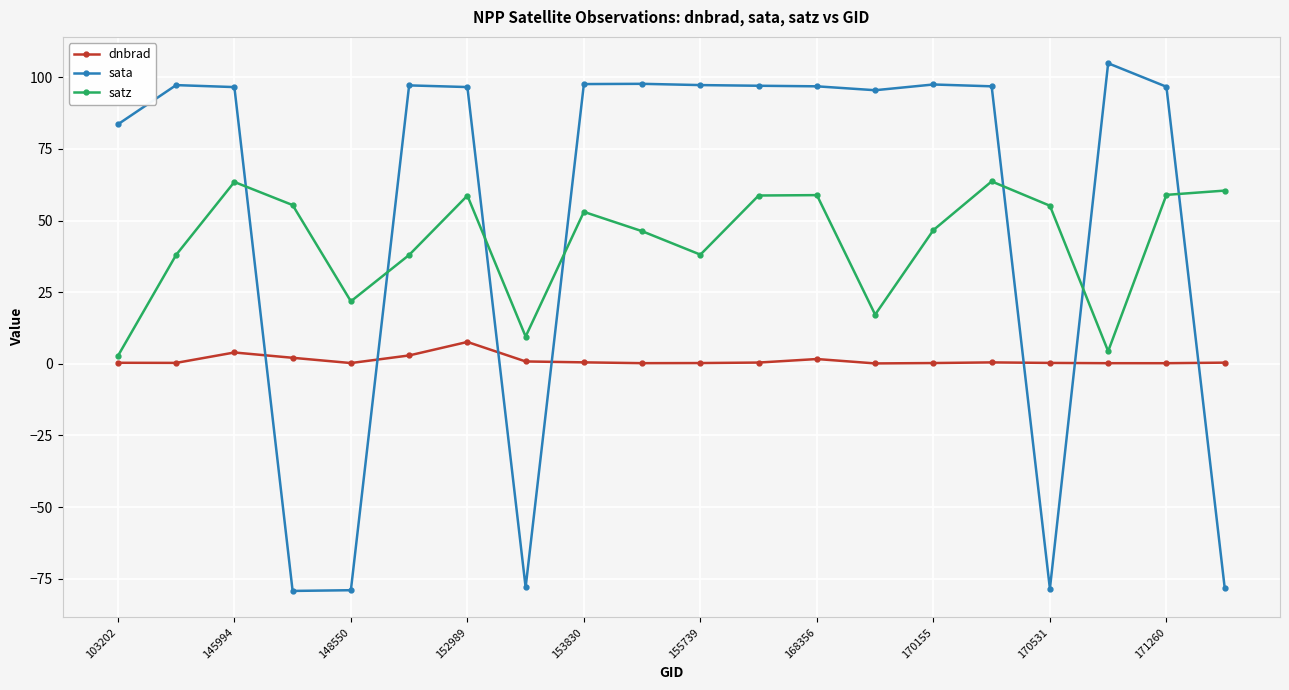

Which series has the widest spread of values?

sata